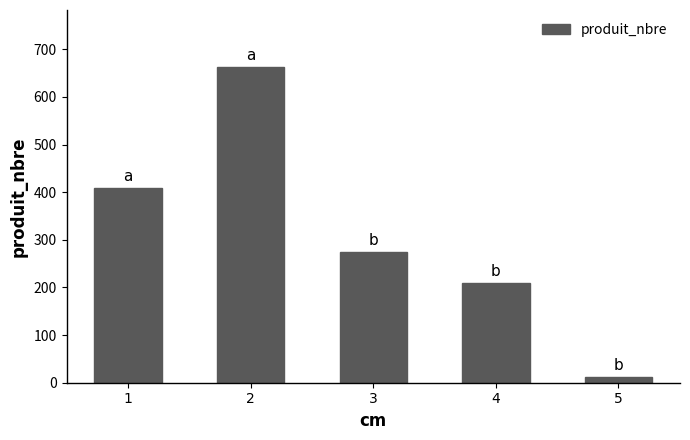

Reading right to left, extract all data points from this chart.

5=13	4=209	3=274	2=663	1=409